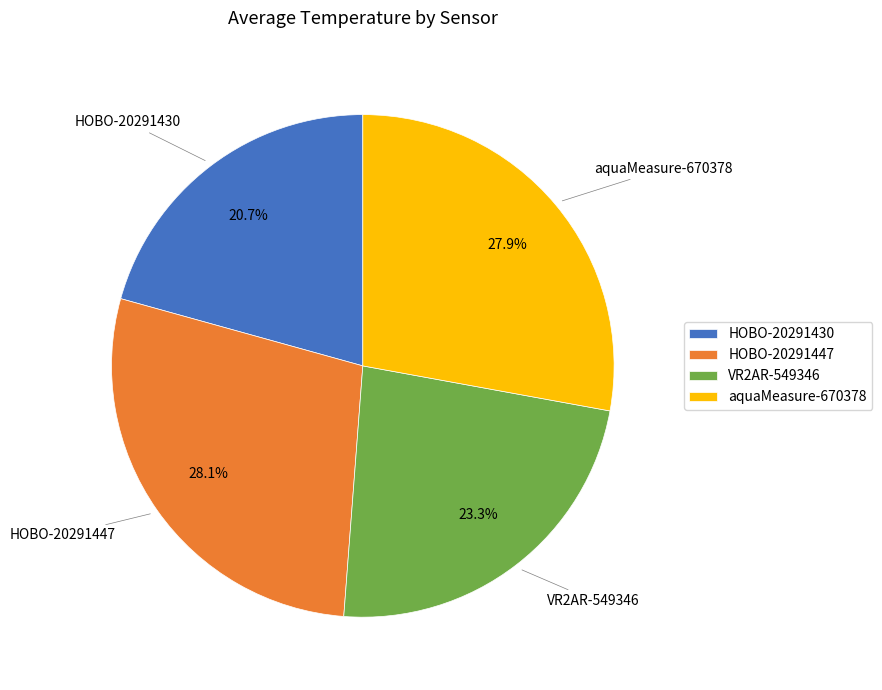

Which category has the smallest portion of the pie?

HOBO-20291430